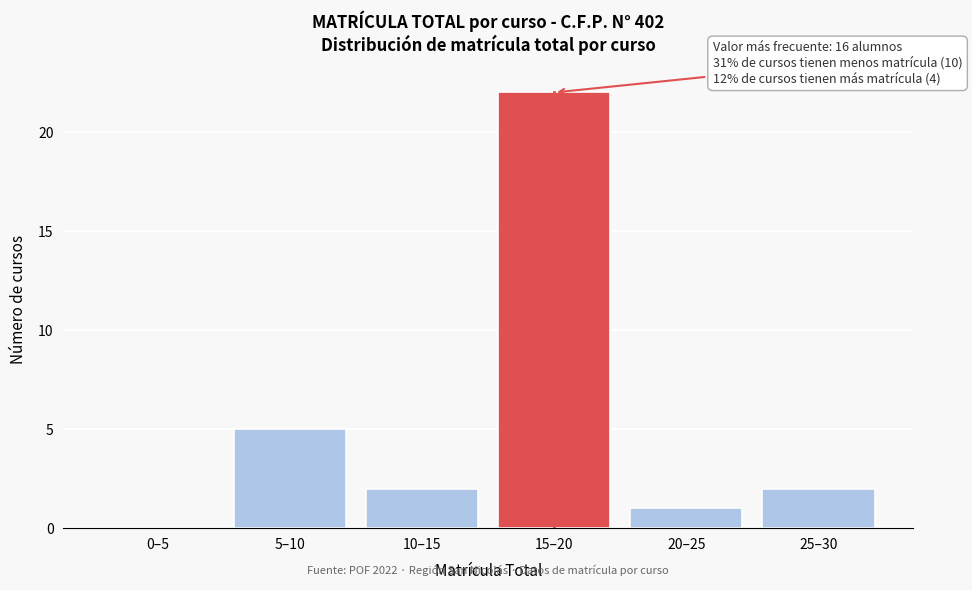

Reading left to right, transcribe all the data shown in this chart.

0–5=0	5–10=5	10–15=2	15–20=22	20–25=1	25–30=2